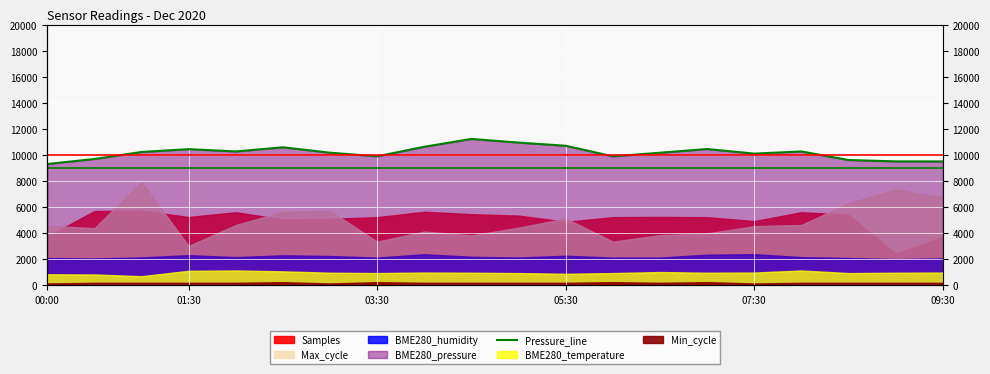

What is the average value?

10187.7